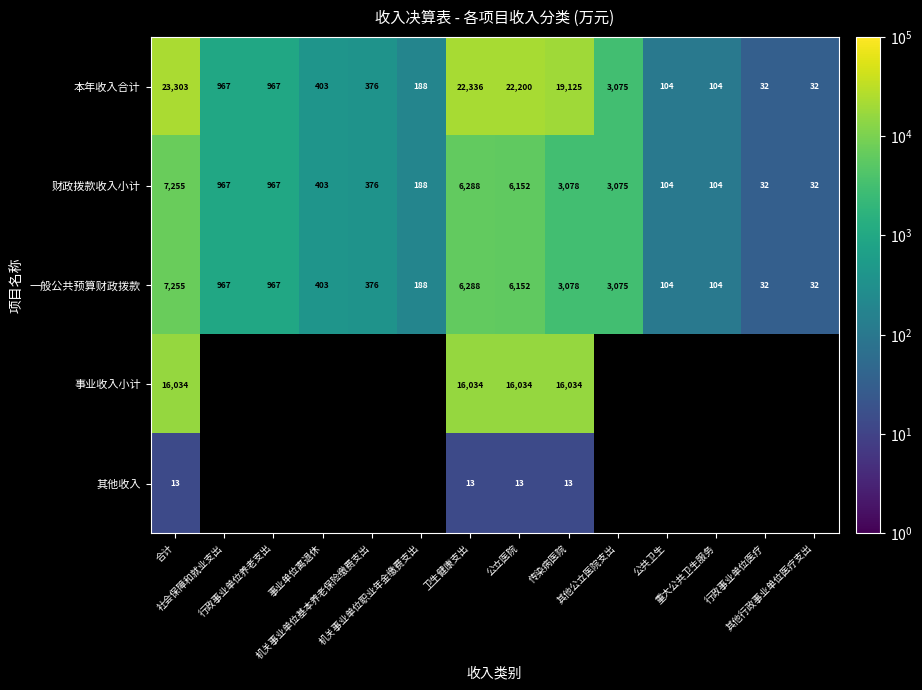

Between 机关事业单位职业年金缴费支出 and 卫生健康支出, which series saw the biggest shift?

本年收入合计